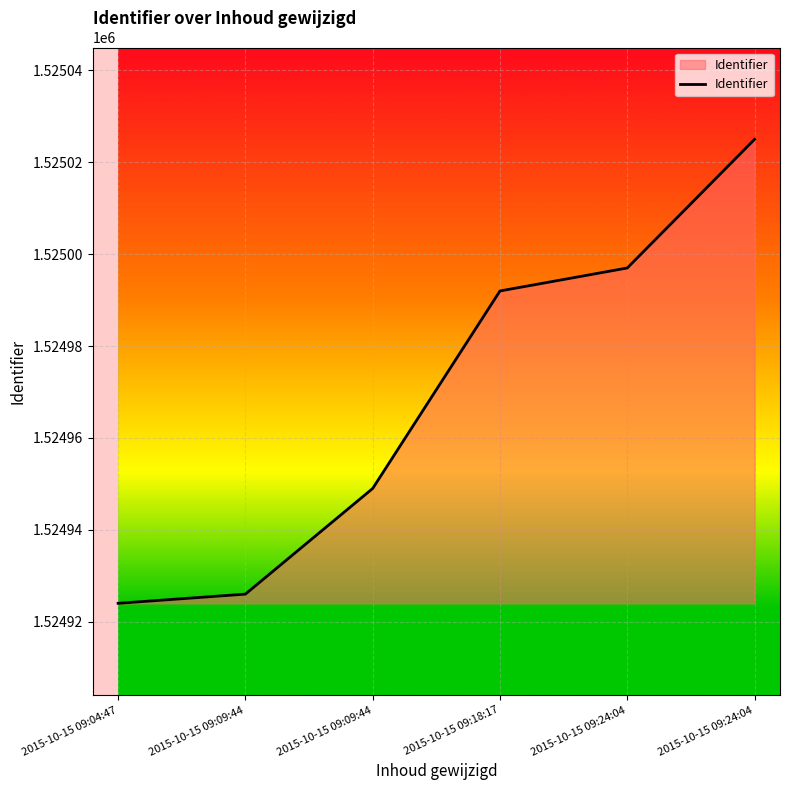

True or false: the data shows 1524992 at 2015-10-15 09:18:17.

True